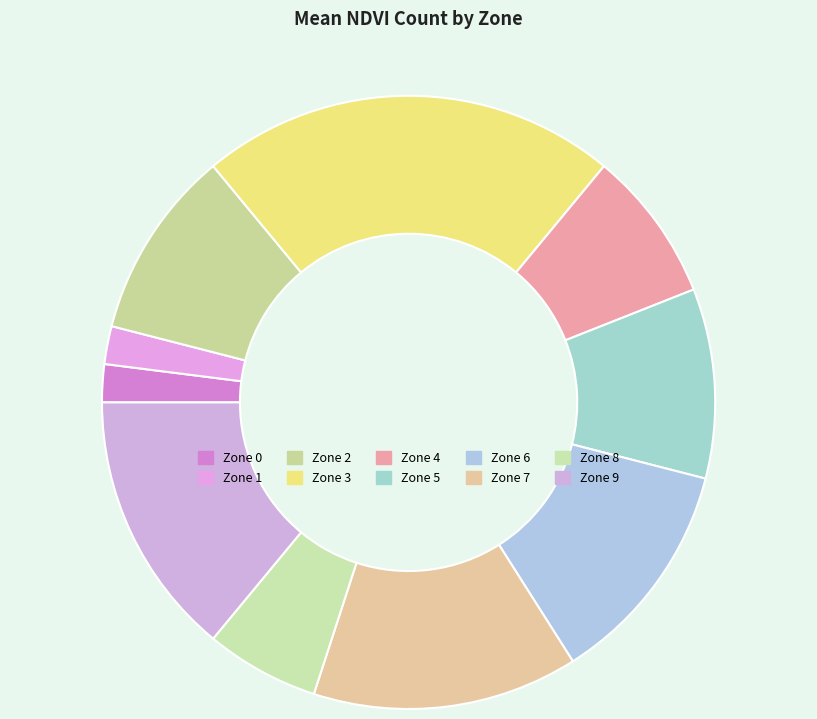

What is the change in value from Zone 4 to Zone 8?

-1